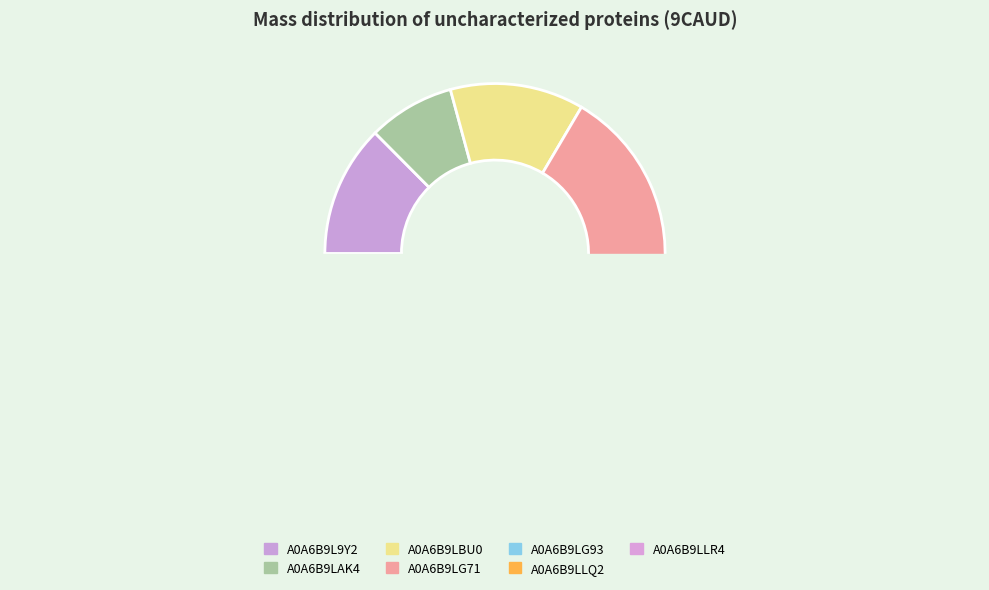

To the nearest percent, what is the difference between the A0A6B9LBU0 and A0A6B9LG71 slice percentages?

7%